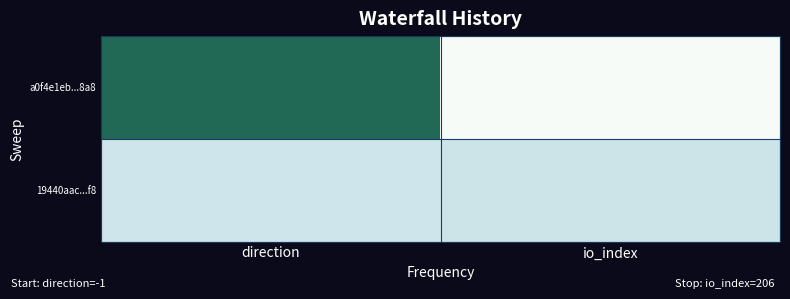

How many data points in a0f4e1eb...8a8 are less than 206?

1